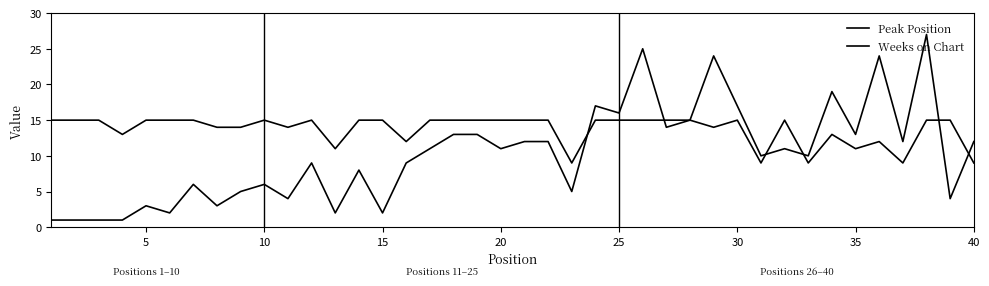

At how many categories does at least one series exceed 19?

4